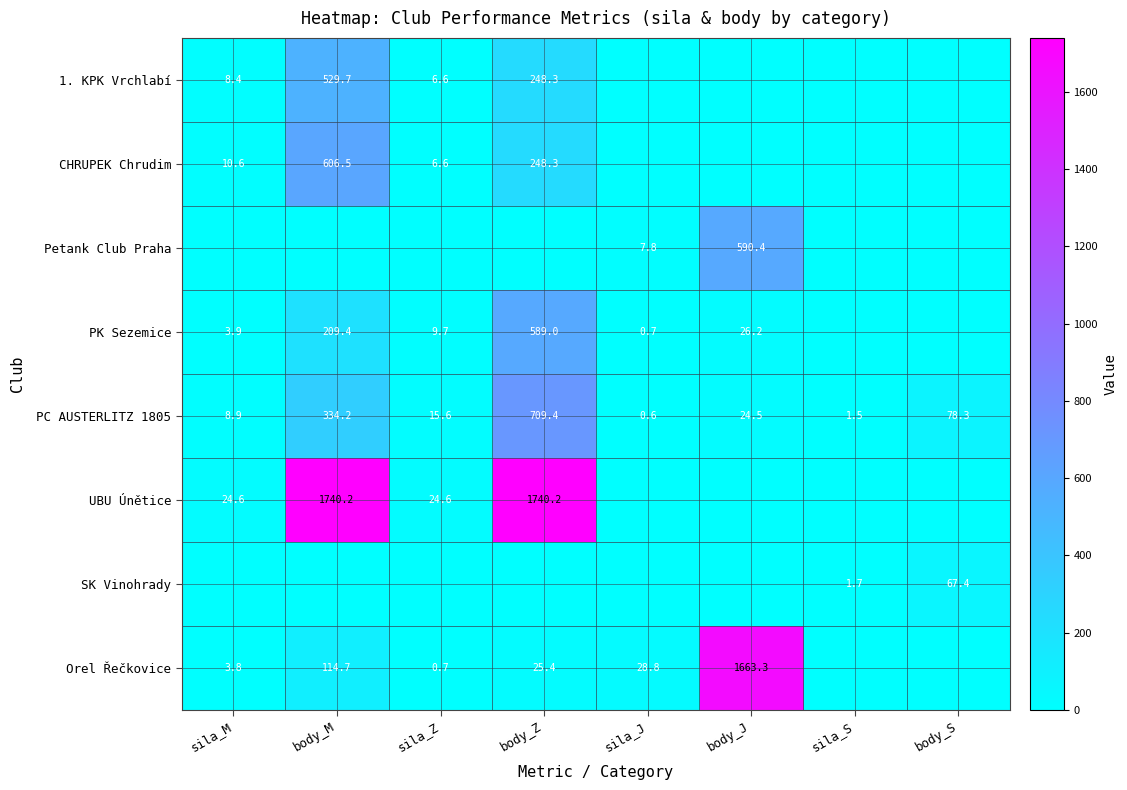

How many data points in UBU Únětice are above 24?

4